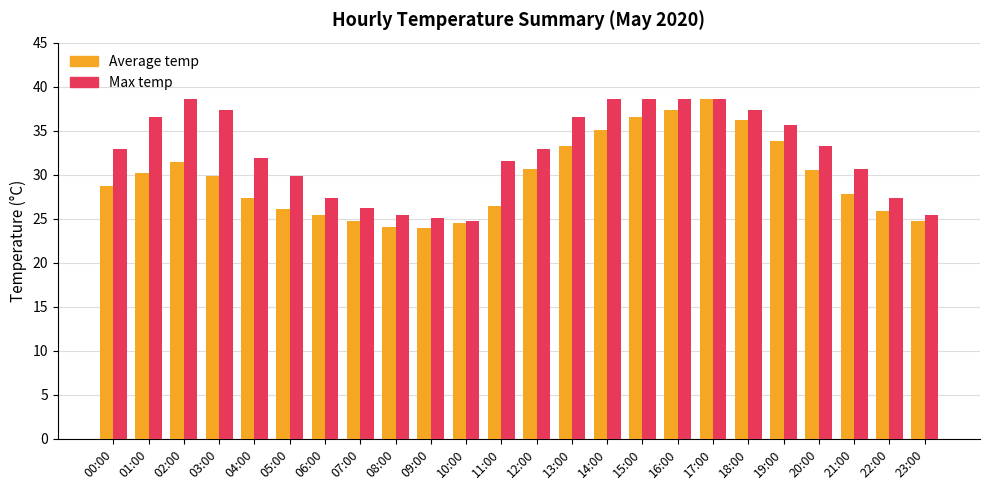

Which series has the largest range (max minus min)?

Average temp